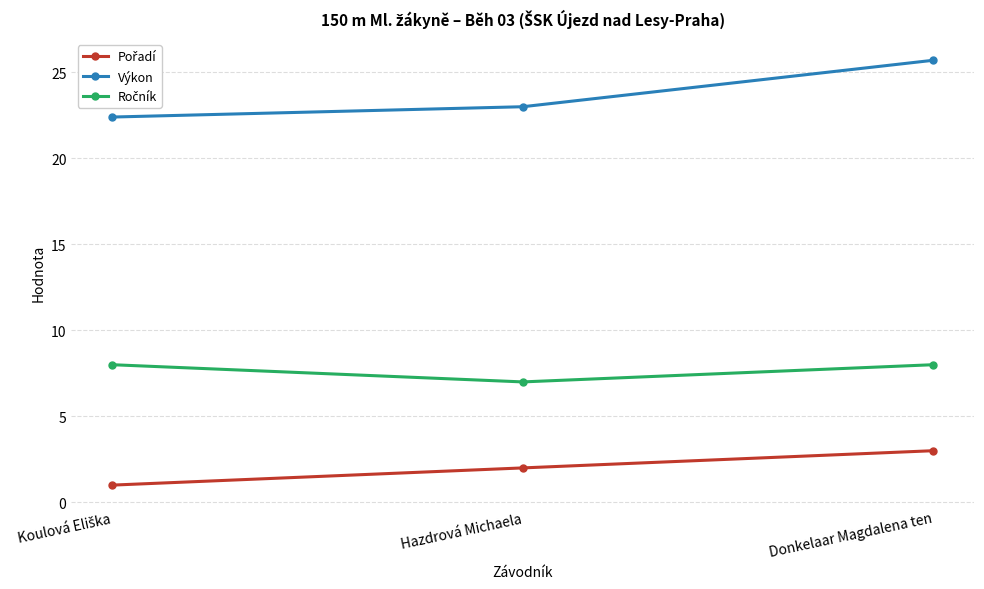

Count the number of data series in this chart.

3